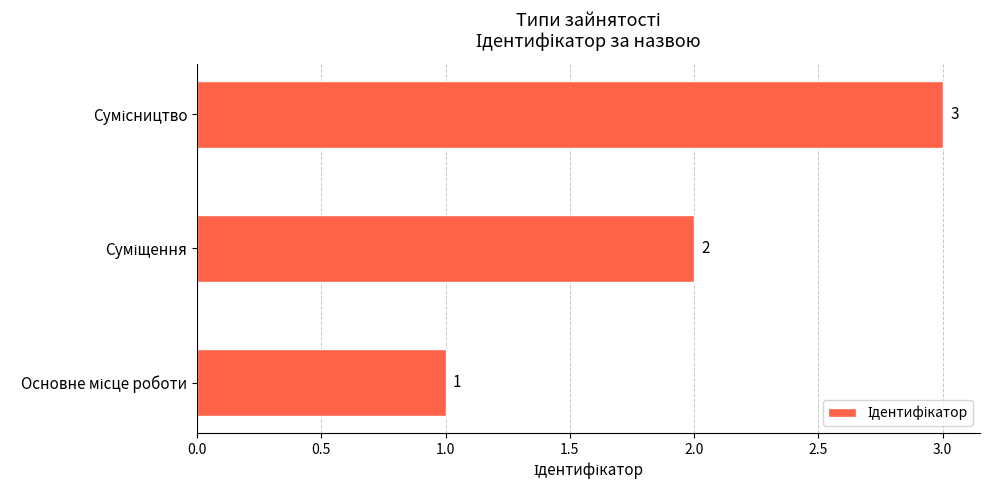

What is the maximum value shown in the chart?

3